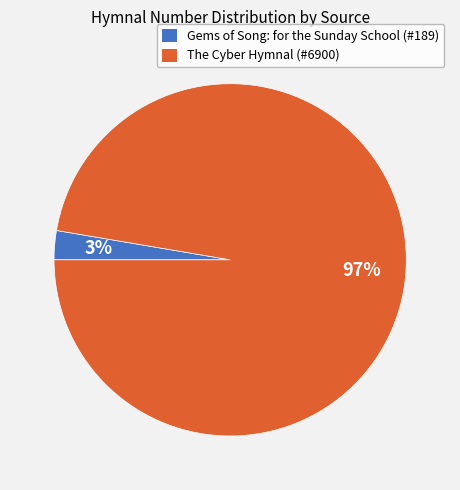

Does any single category account for the majority?

Yes